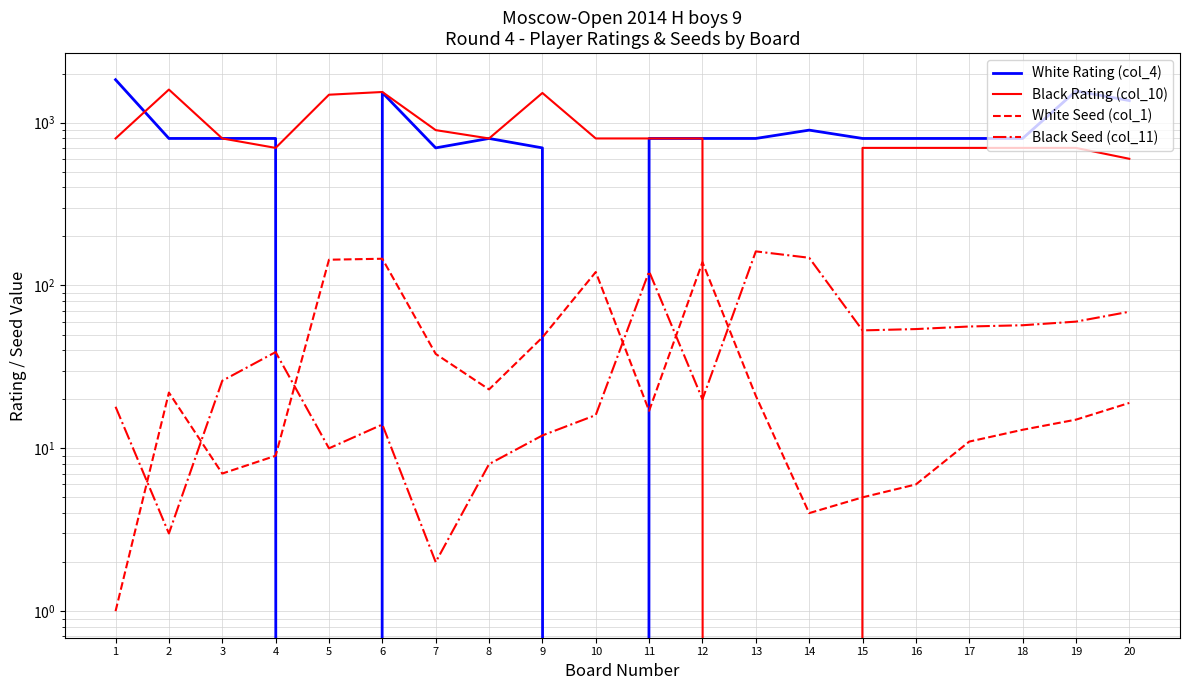

What is the sum of all White Rating (col_4) values?

17398